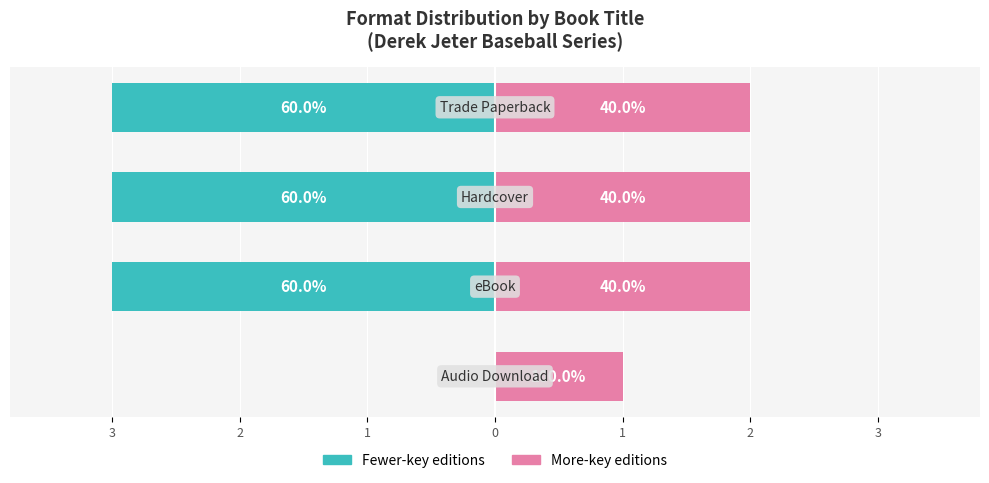

What value does the More-key editions series have at 1?

2